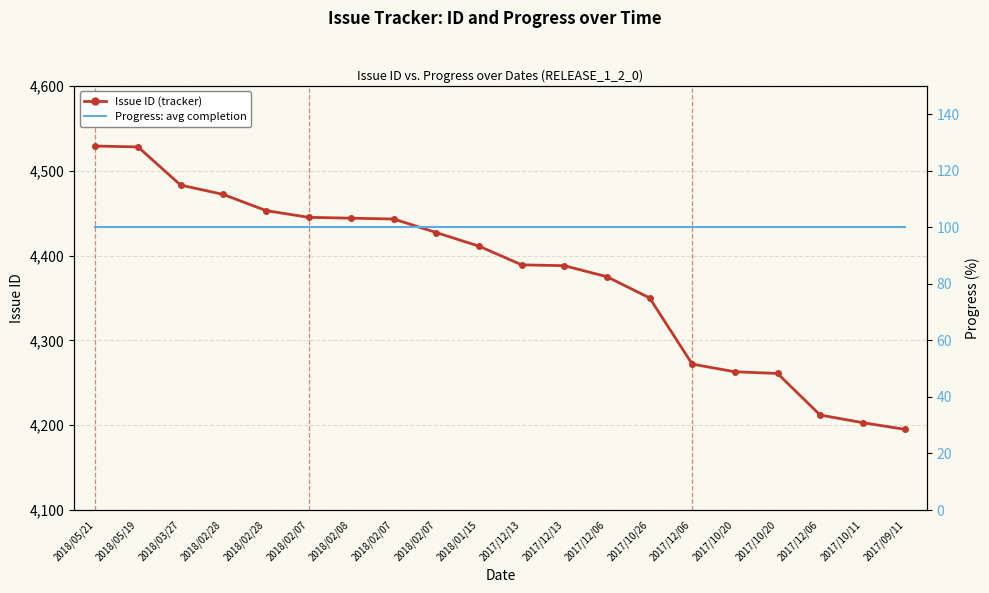

How many lines are shown in the chart?

2